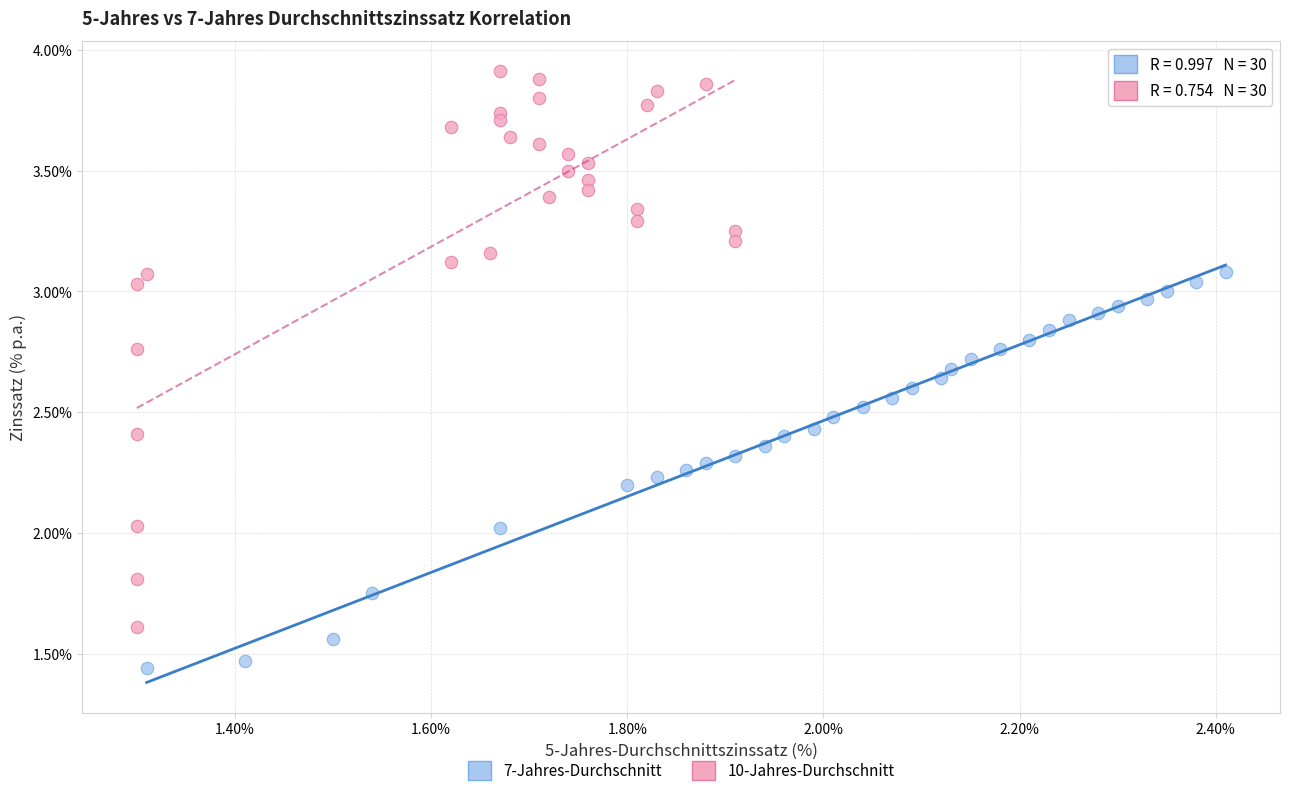

What are all the series names shown in the legend?

7-Jahres-Durchschnitt, 10-Jahres-Durchschnitt